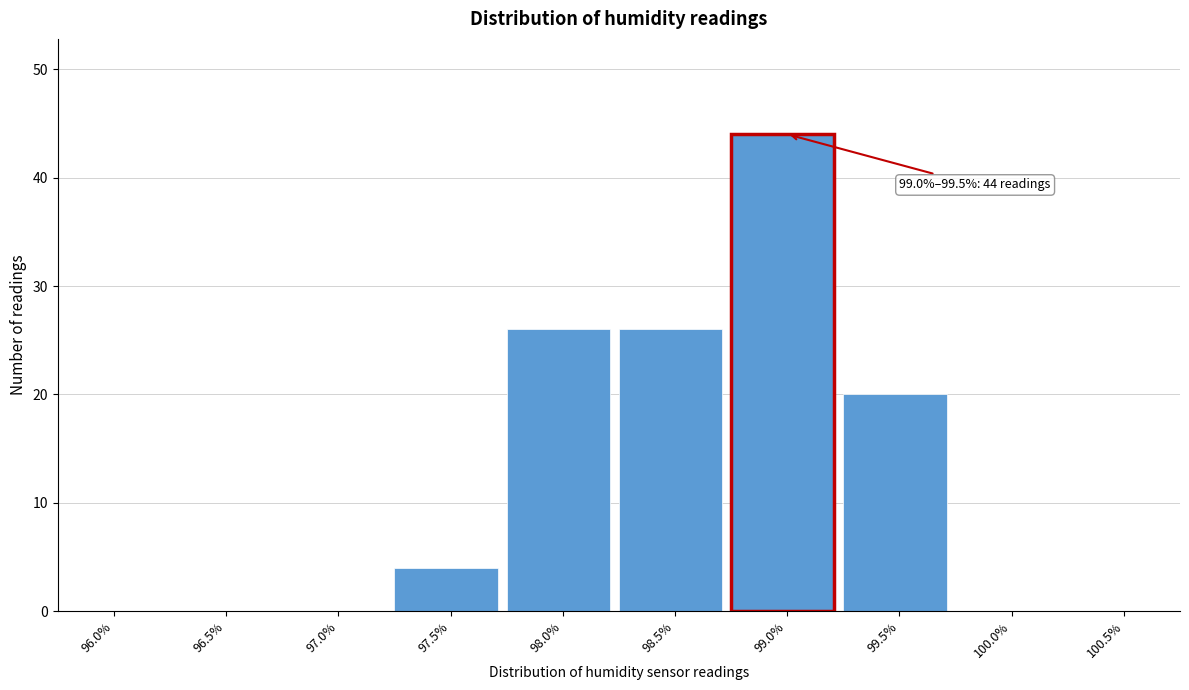

Reading left to right, what are all the values shown in this chart?

96.0%=0	96.5%=0	97.0%=0	97.5%=4	98.0%=26	98.5%=26	99.0%=44	99.5%=20	100.0%=0	100.5%=0